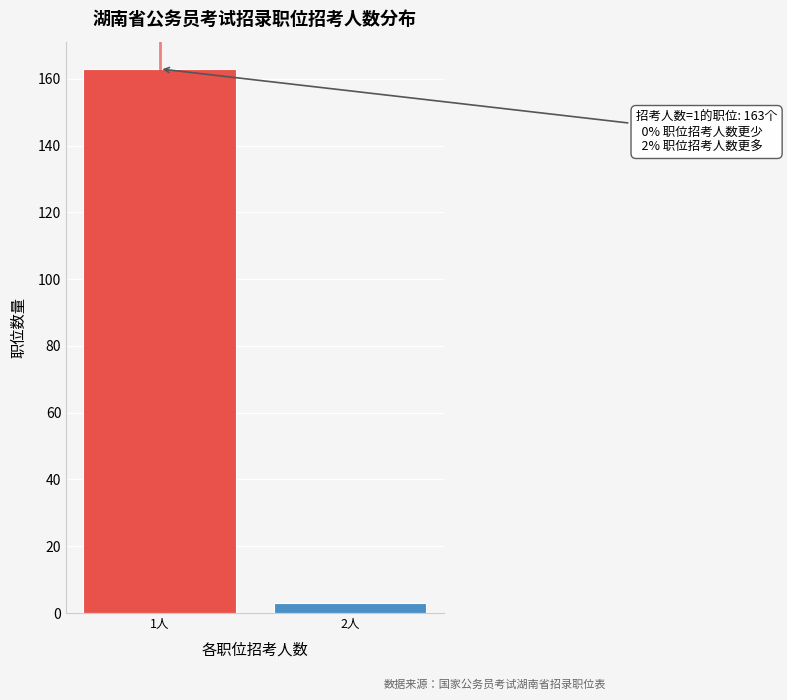

Reading right to left, extract all data points from this chart.

3	163